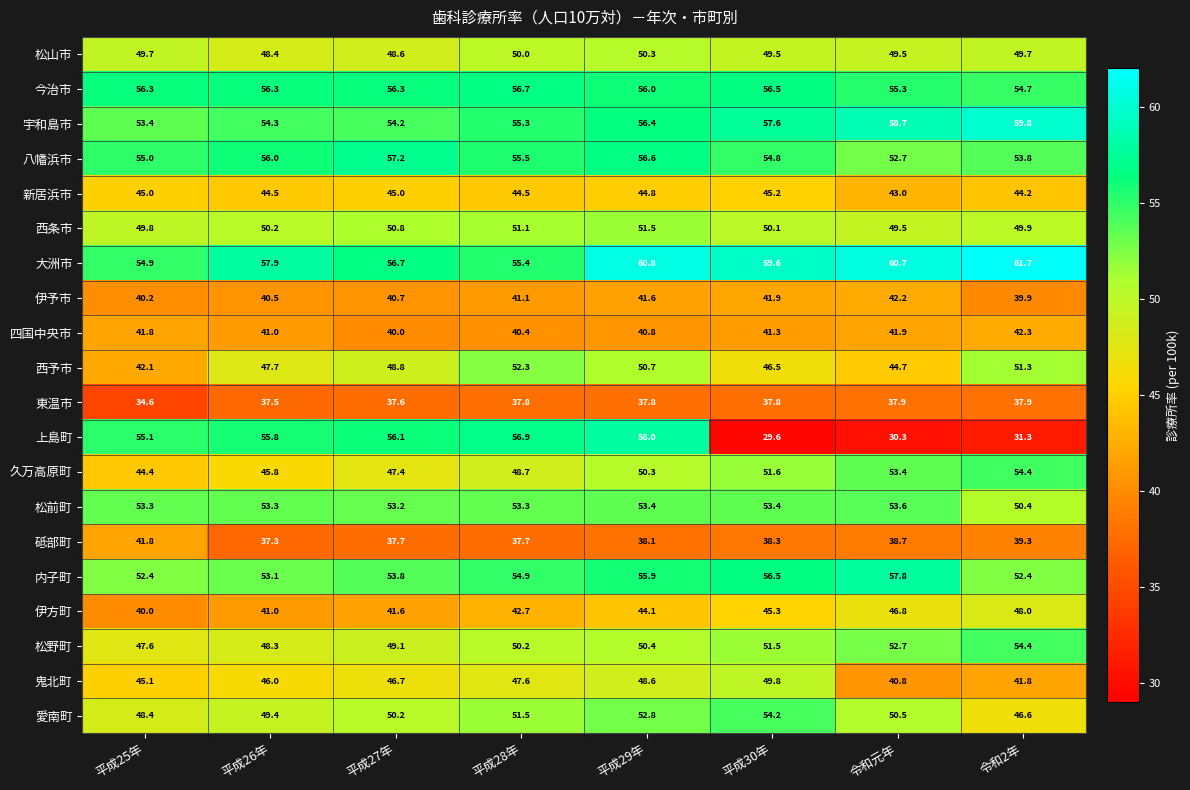

True or false: 砥部町 has a value of 39.3 at 令和2年.

True